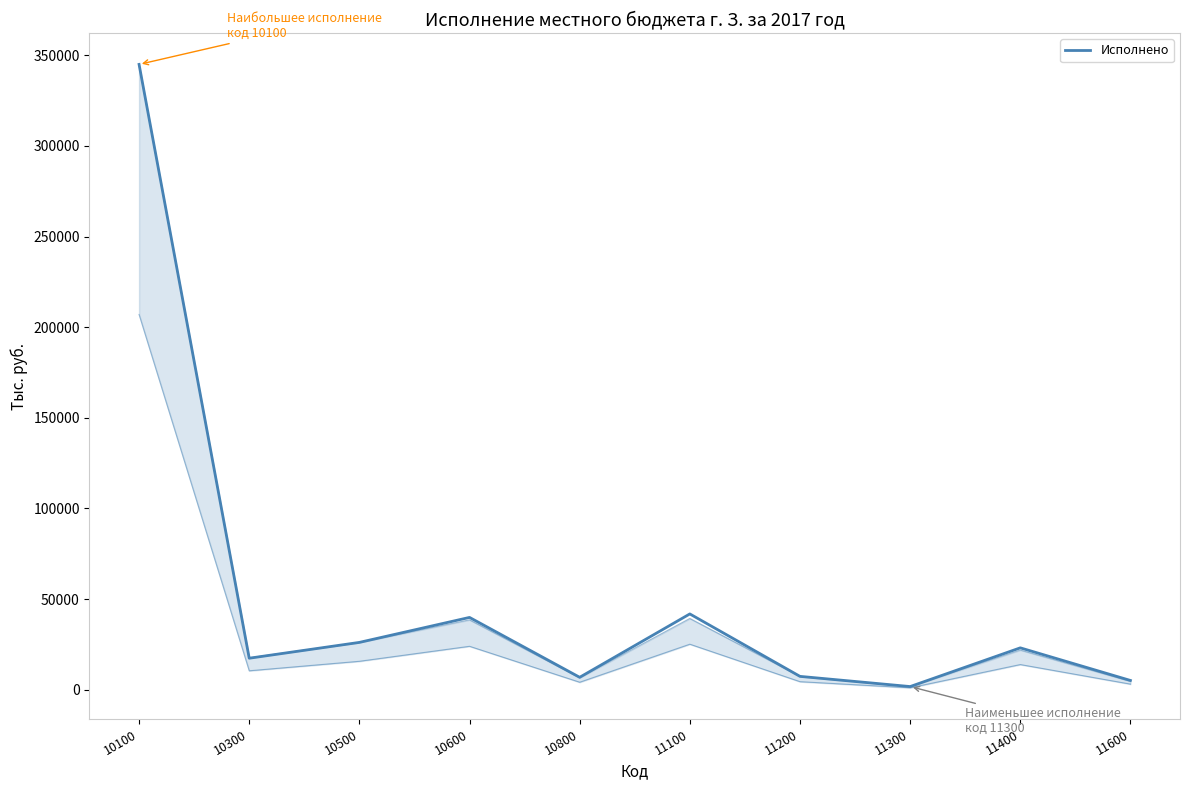

How many points are lower than both their immediate neighbors (excluding endpoints)?

3